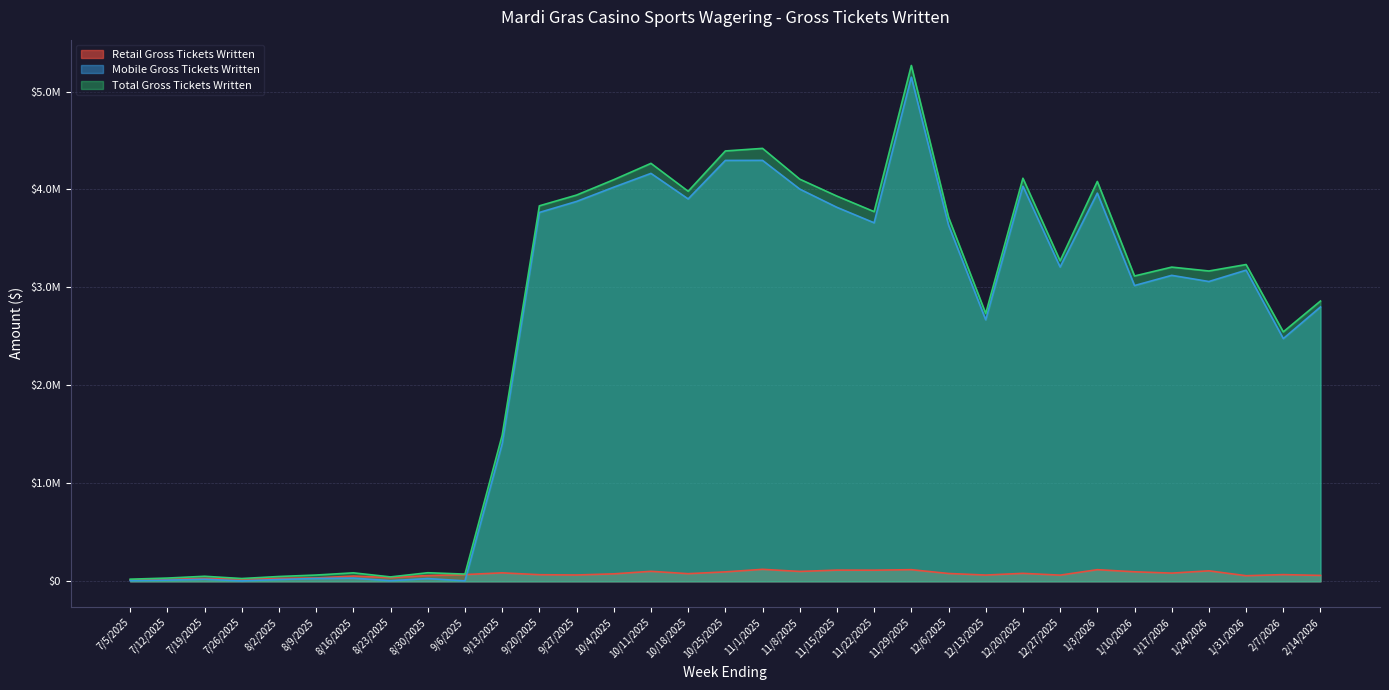

Reading left to right, what are all the values shown in this chart?

Retail Gross Tickets Written: 7/5/2025=14840.5	7/12/2025=21264.0	7/19/2025=30253.9	7/26/2025=24268.5	8/2/2025=30620.0	8/9/2025=34820.8	8/16/2025=54059.5	8/23/2025=38575.5	8/30/2025=59285.0	9/6/2025=69147.6	9/13/2025=86806.7	9/20/2025=67795.9	9/27/2025=65051.4	10/4/2025=76450.3	10/11/2025=102395.1	10/18/2025=78314.1	10/25/2025=96746.1	11/1/2025=122548.7	11/8/2025=101201.4	11/15/2025=114708.6	11/22/2025=113976.4	11/29/2025=119118.6	12/6/2025=80289.2	12/13/2025=64325.0	12/20/2025=81534.1	12/27/2025=63400.4	1/3/2026=119231.9	1/10/2026=97544.4	1/17/2026=84114.6	1/24/2026=107476.1	1/31/2026=57630.4	2/7/2026=68720.2	2/14/2026=60601.0
Mobile Gross Tickets Written: 7/5/2025=7425.5	7/12/2025=12301.9	7/19/2025=21580.5	7/26/2025=4615.1	8/2/2025=19017.3	8/9/2025=29614.4	8/16/2025=32811.5	8/23/2025=6828.8	8/30/2025=28616.5	9/6/2025=4944.8	9/13/2025=1404443.6	9/20/2025=3765419.9	9/27/2025=3877798.8	10/4/2025=4023400.3	10/11/2025=4164213.3	10/18/2025=3903608.3	10/25/2025=4296463.6	11/1/2025=4296974.8	11/8/2025=4004200.6	11/15/2025=3817634.8	11/22/2025=3659811.9	11/29/2025=5146787.6	12/6/2025=3636284.4	12/13/2025=2669734.8	12/20/2025=4033239.8	12/27/2025=3208608.5	1/3/2026=3962788.6	1/10/2026=3019430.0	1/17/2026=3123466.0	1/24/2026=3060492.9	1/31/2026=3176310.4	2/7/2026=2478016.2	2/14/2026=2800838.8
Total Gross Tickets Written: 7/5/2025=22266.0	7/12/2025=33565.9	7/19/2025=51834.4	7/26/2025=28883.5	8/2/2025=49637.3	8/9/2025=64435.2	8/16/2025=86871.0	8/23/2025=45404.3	8/30/2025=87901.4	9/6/2025=74092.4	9/13/2025=1491250.3	9/20/2025=3833215.8	9/27/2025=3942850.2	10/4/2025=4099850.6	10/11/2025=4266608.4	10/18/2025=3981922.4	10/25/2025=4393209.7	11/1/2025=4419523.5	11/8/2025=4105402.0	11/15/2025=3932343.4	11/22/2025=3773788.3	11/29/2025=5265906.2	12/6/2025=3716573.6	12/13/2025=2734059.7	12/20/2025=4114773.9	12/27/2025=3272008.8	1/3/2026=4082020.5	1/10/2026=3116974.4	1/17/2026=3207580.5	1/24/2026=3167969.1	1/31/2026=3233940.9	2/7/2026=2546736.3	2/14/2026=2861439.8